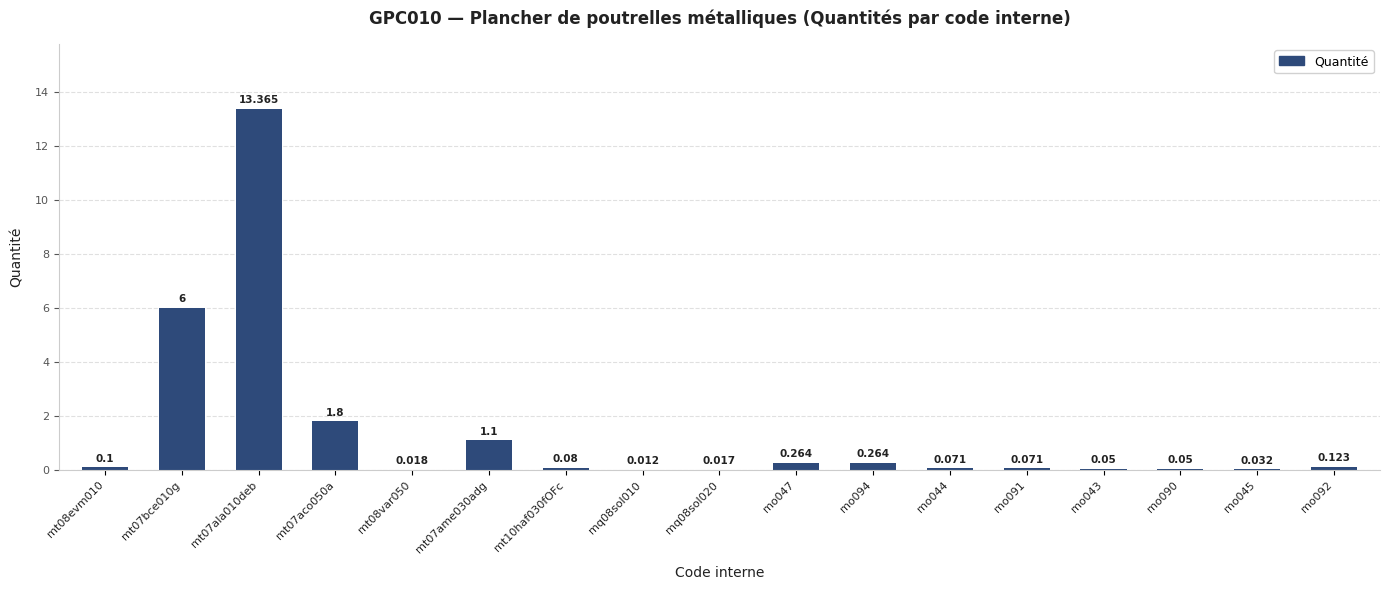

How many distinct data groups are displayed?

1